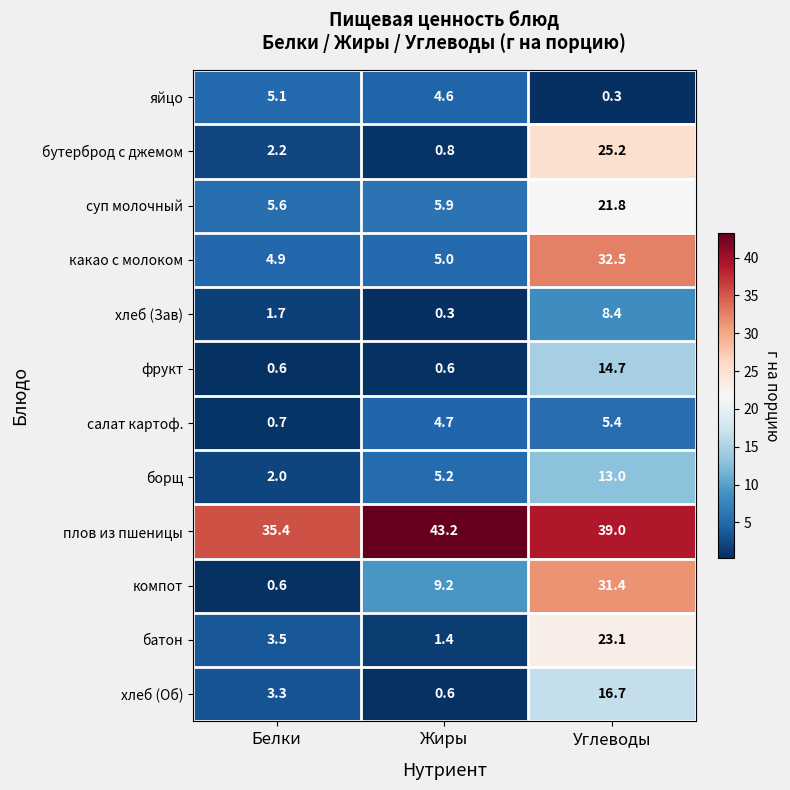

What is the approximate value of какао с молоком at Белки?

4.9